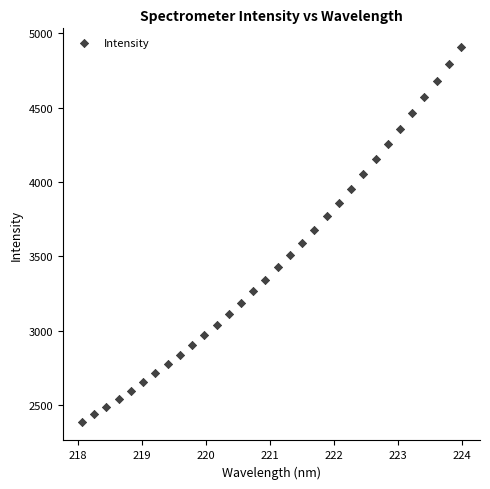

What is the range of Y values (max minus min)?

2518.2